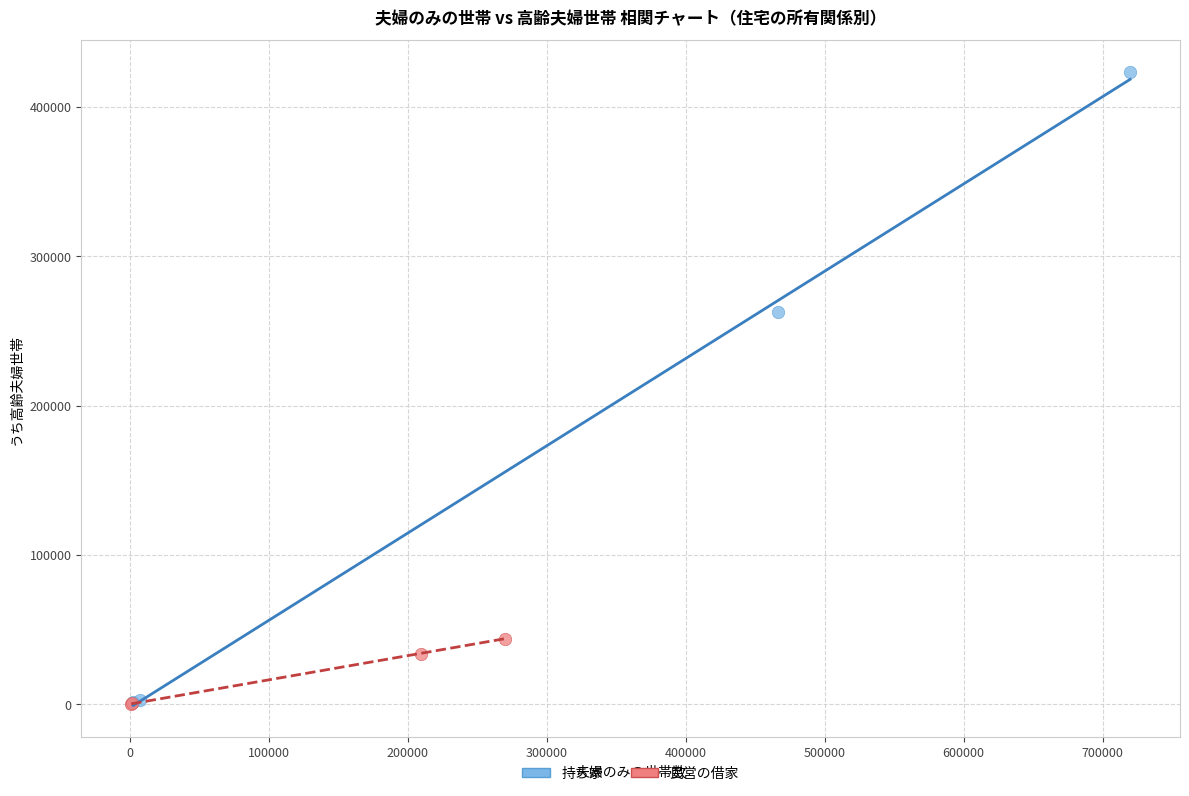

Which series has the widest spread of Y values?

持ち家